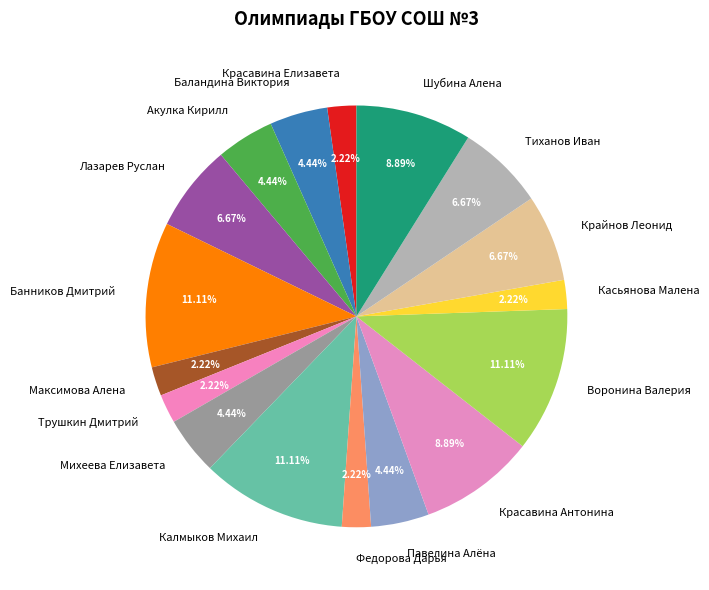

Is the sum of Федорова Дарья and Павелина Алёна greater than half?

No